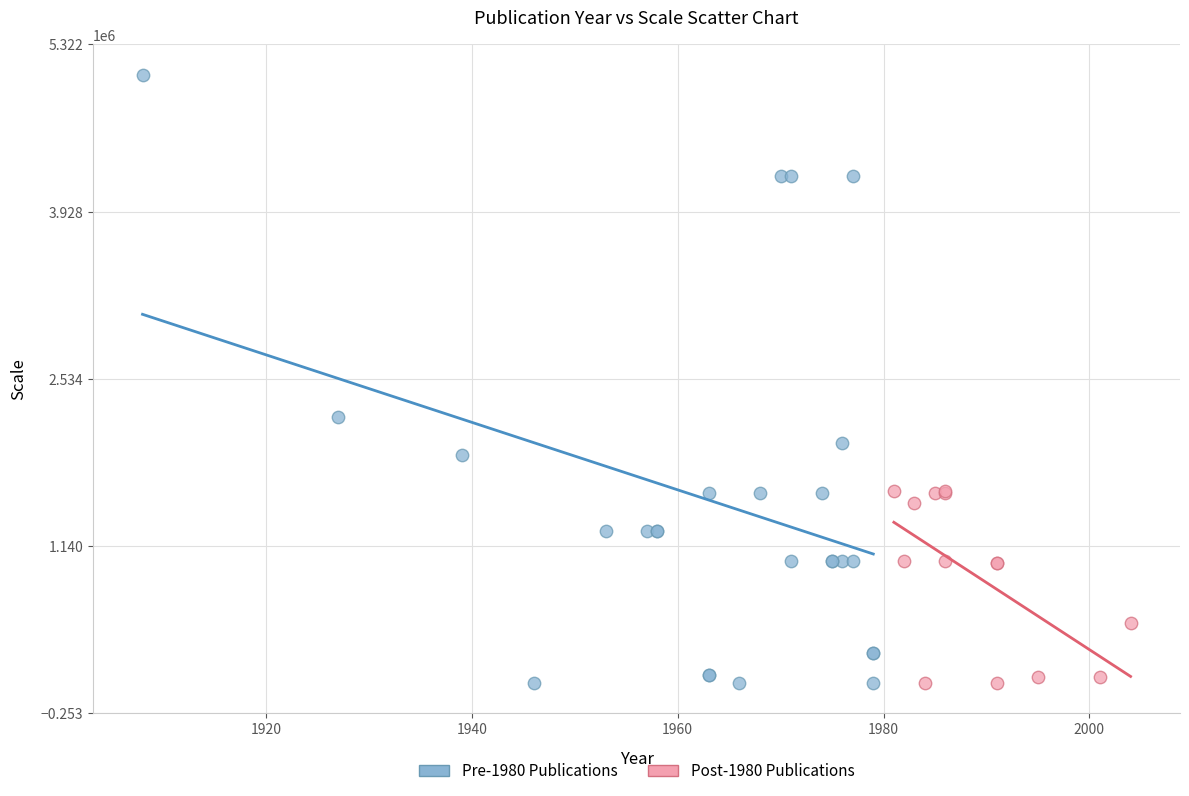

Which series contains the highest Y value?

Pre-1980 Publications